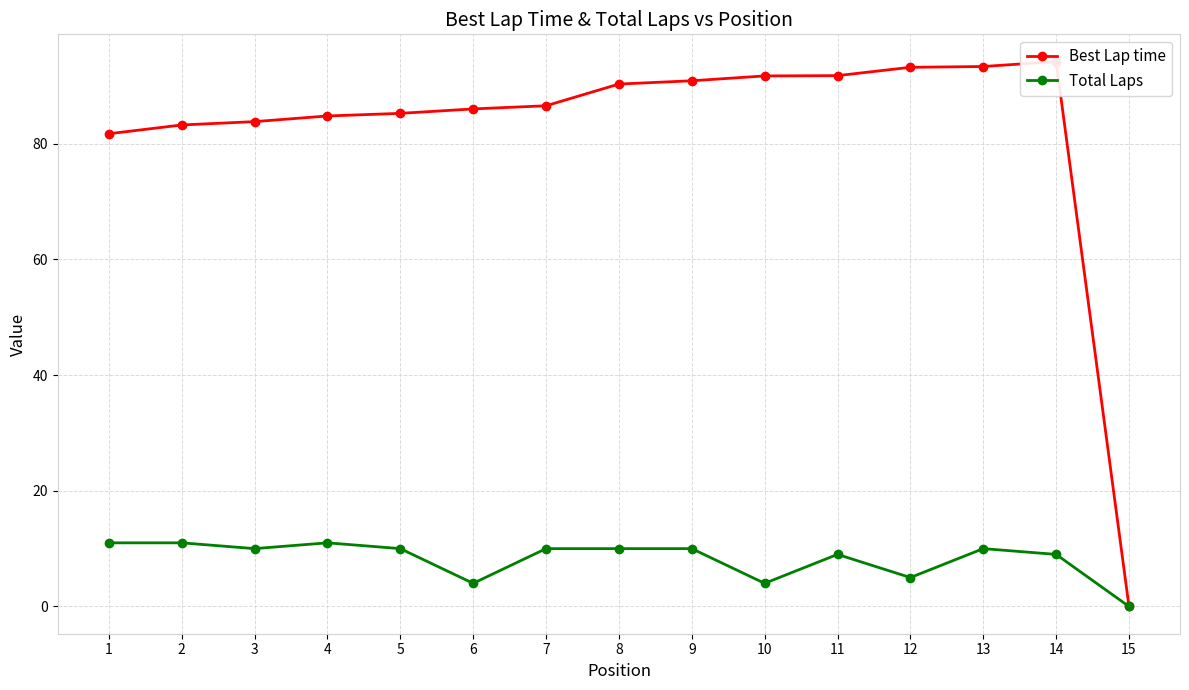

Does the chart display data point markers on the line(s)?

Yes